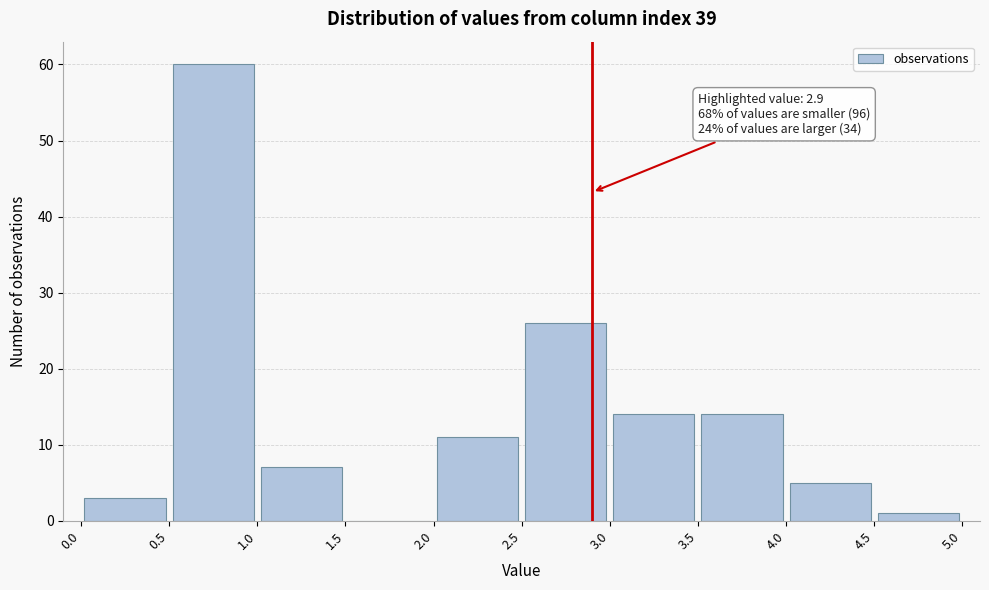

Which range on the x-axis has the tallest bar?

0.5 to 1.0